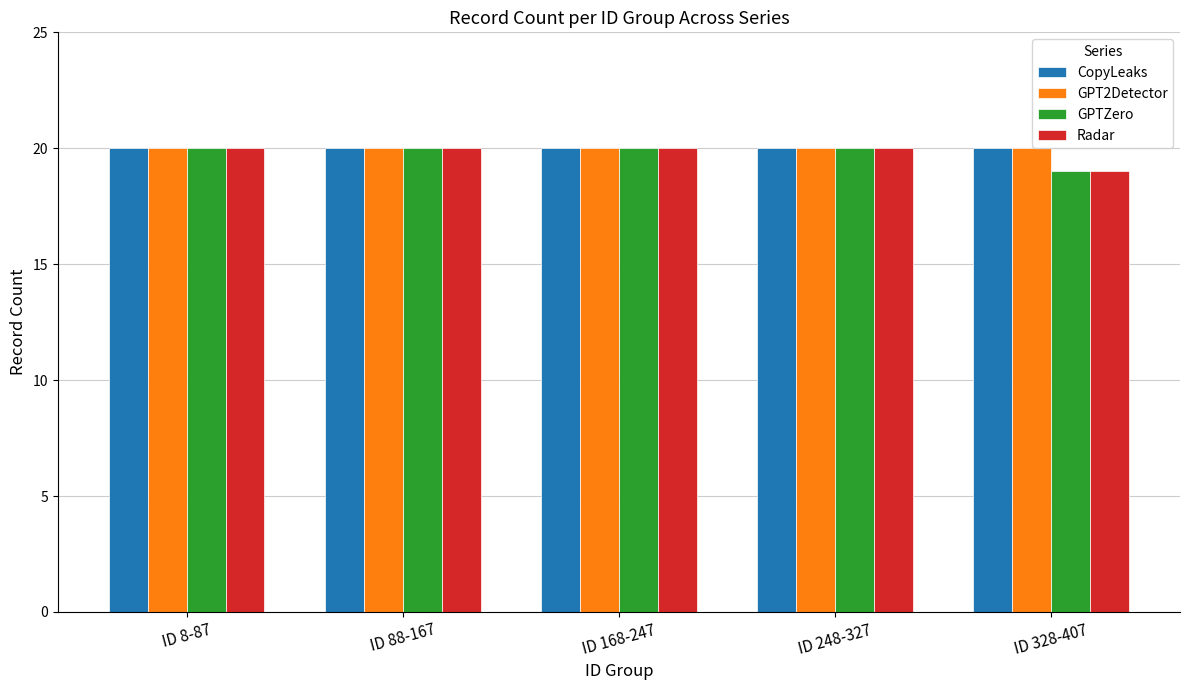

The value of GPTZero at ID 88-167 is 29. True or false?

False